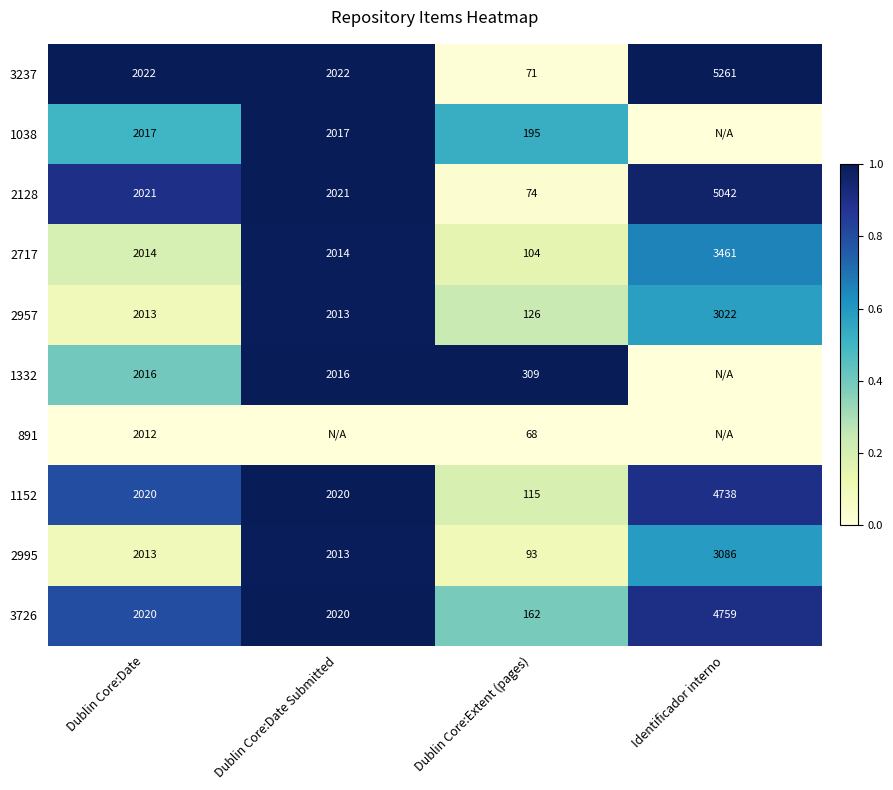

The value of 1152 at Dublin Core:Date Submitted is 3047. True or false?

False